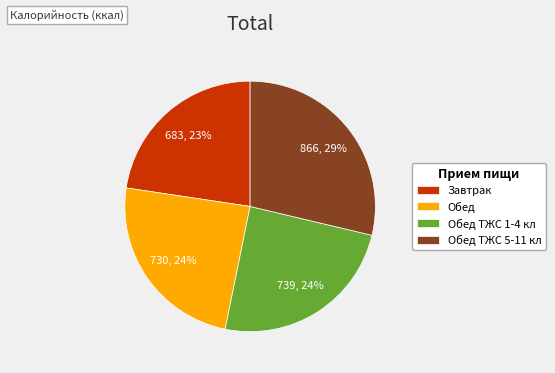

Is there a majority slice in this chart?

No